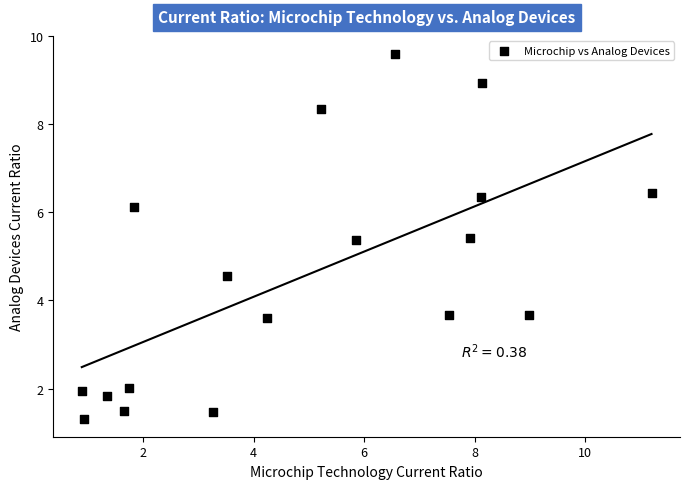

What is the range of X values (max minus min)?

10.3